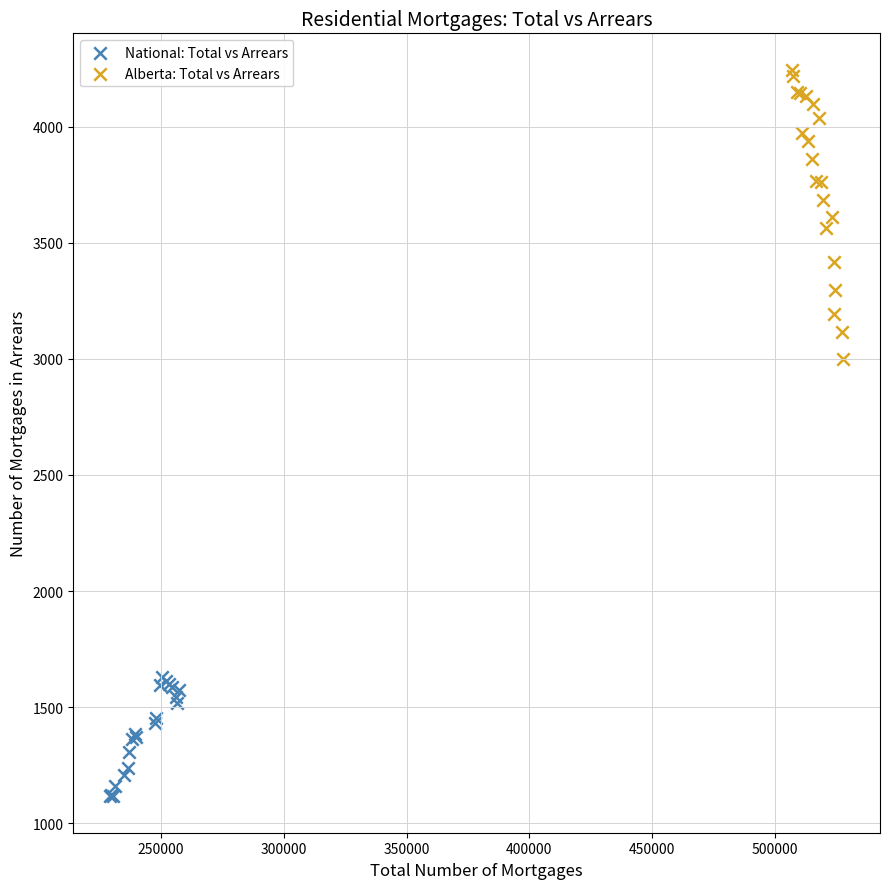

Which series has the largest Y range (max minus min)?

Alberta: Total vs Arrears